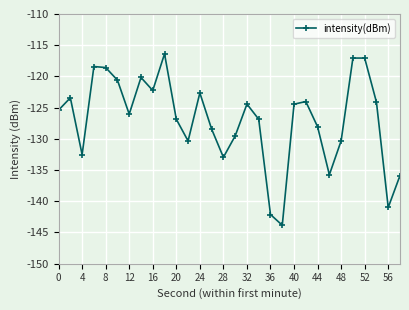

What is the average value?

-127.0